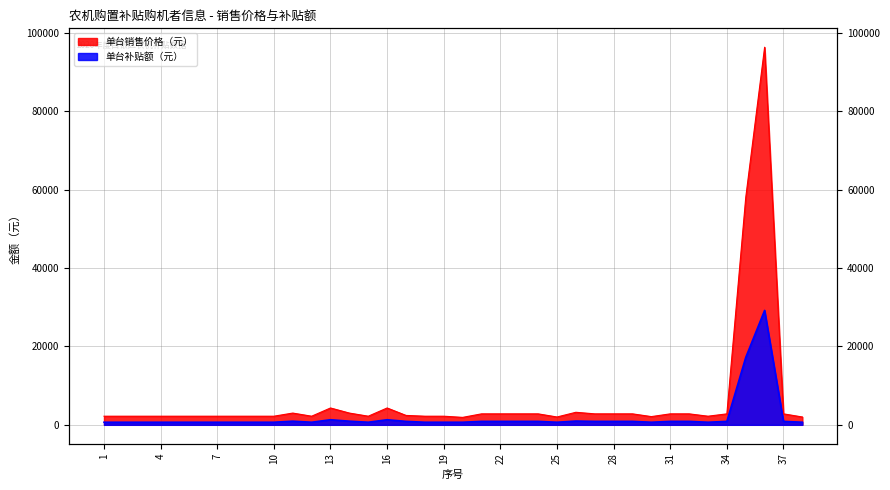

Rank the series by their average value, from lowest to highest.

单台补贴额（元）, 单台销售价格（元）